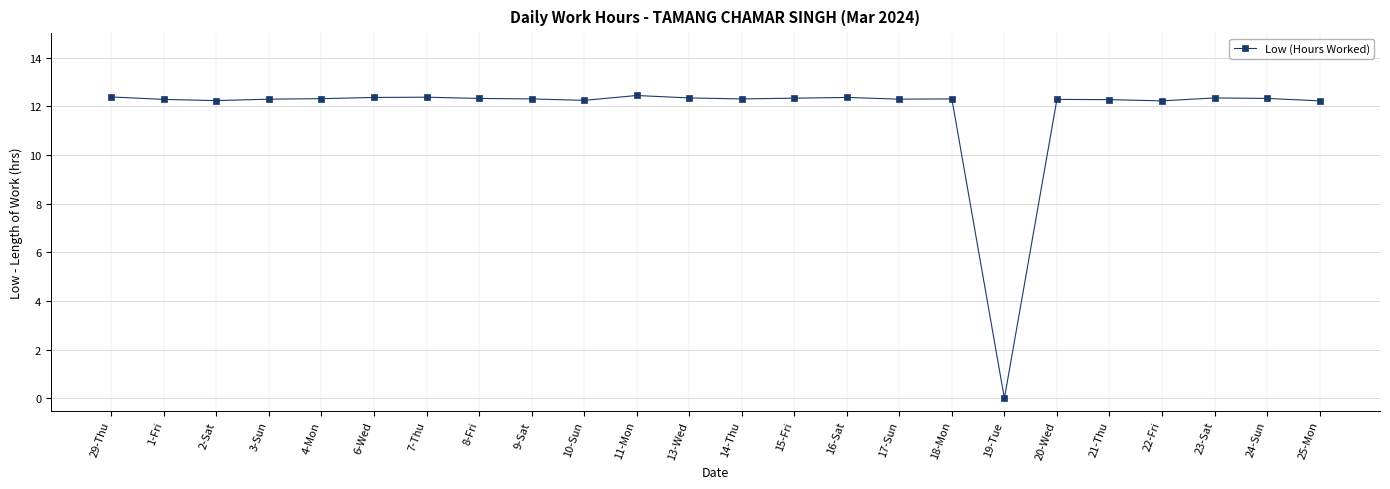

The value at 11-Mon is 12.4. True or false?

True